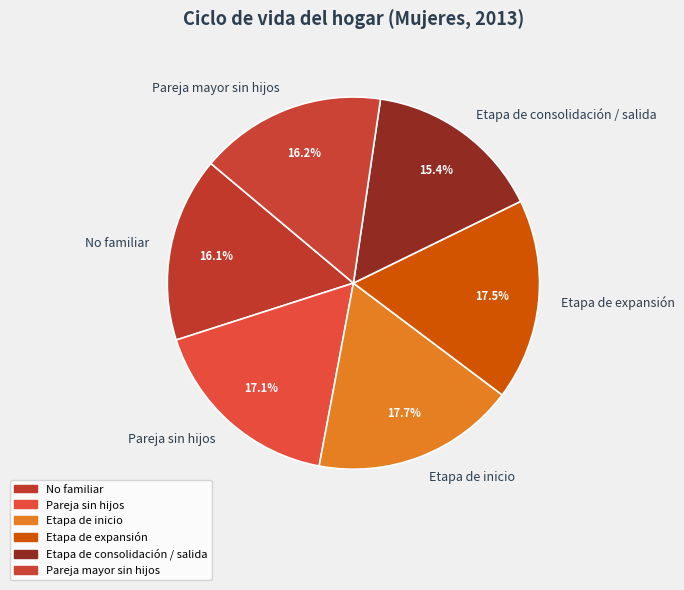

Between Etapa de expansión and No familiar, which is larger?

Etapa de expansión